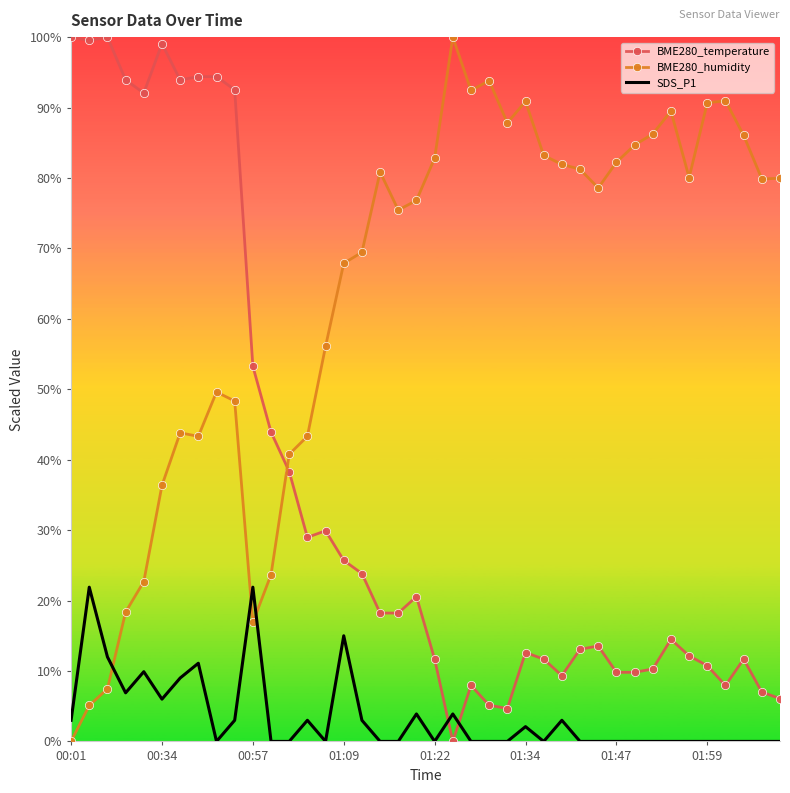

True or false: SDS_P1 has more than 1 points higher than both neighbors.

True